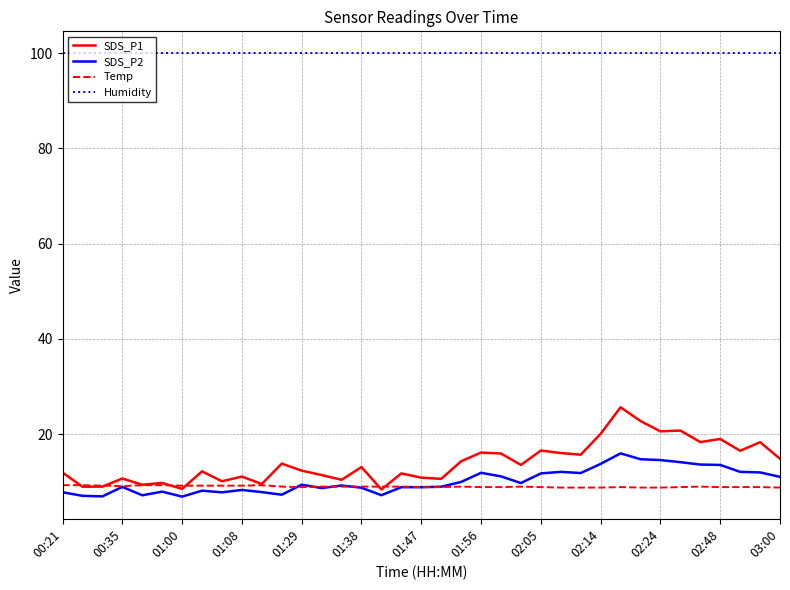

What is the highest value of the Humidity series?

99.9